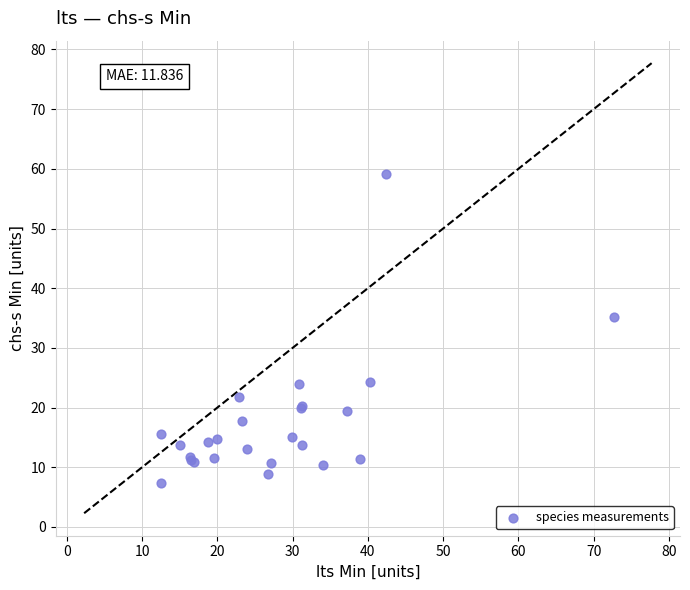

What Y value in the scatter plot is closest to 33?

35.1